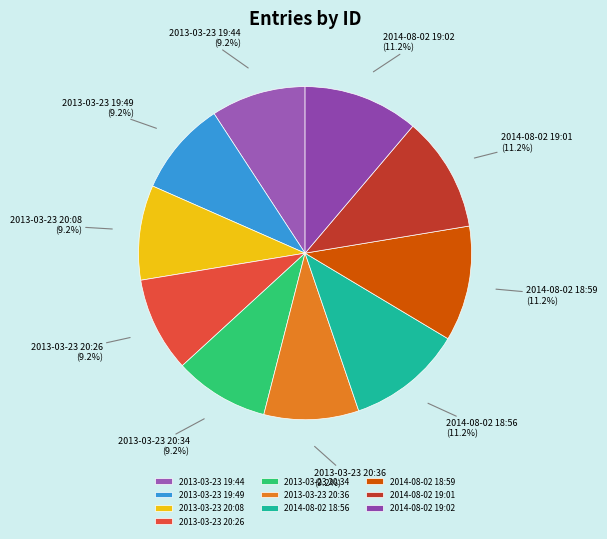

To the nearest percent, what portion does 2013-03-23 20:34 represent?

9%